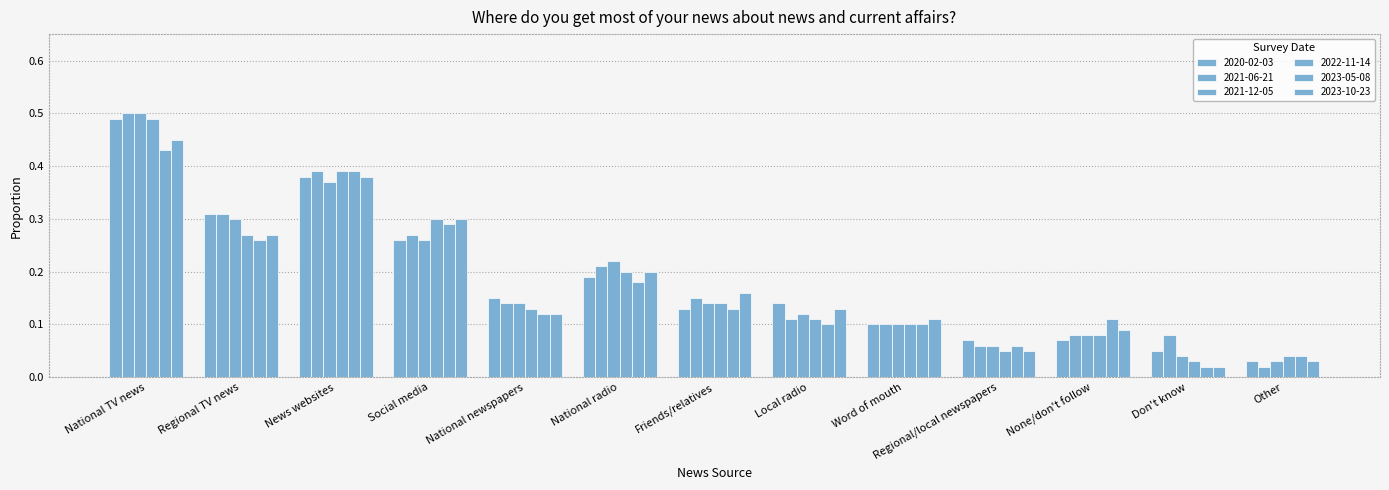

What is the label of the 6th bar from the right?

Local radio